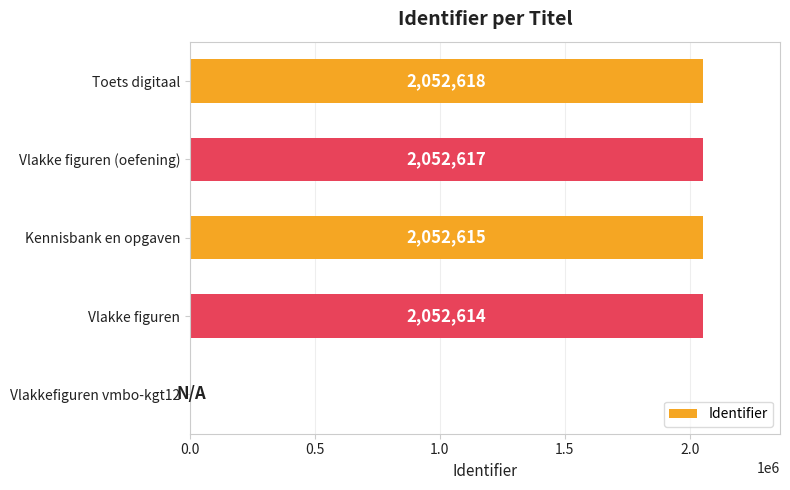

What is the sum of the values at Vlakke figuren (oefening) and Toets digitaal?

4105235